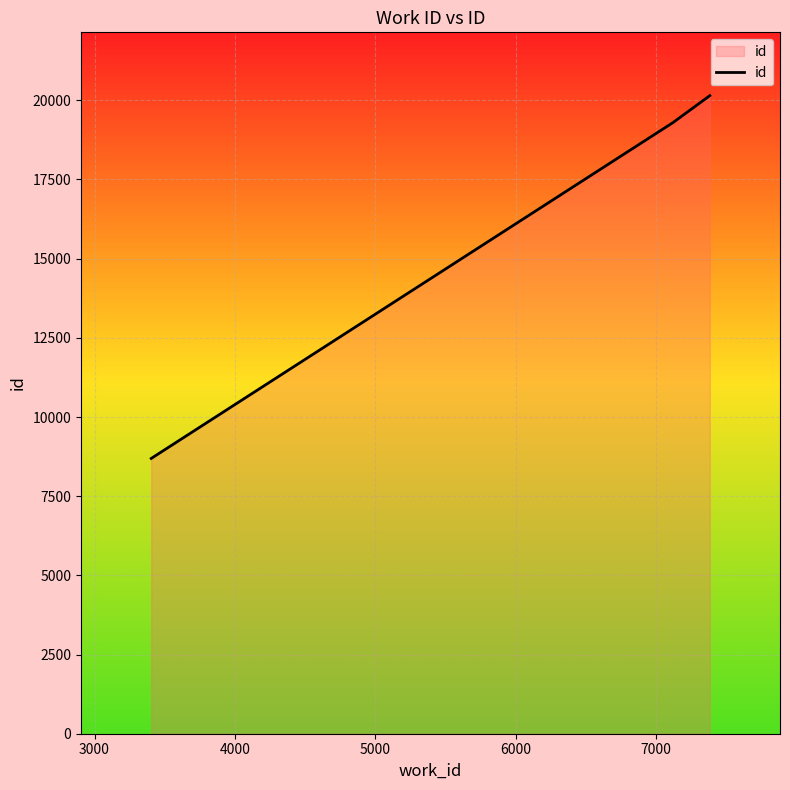

What is the smallest value displayed?

8692